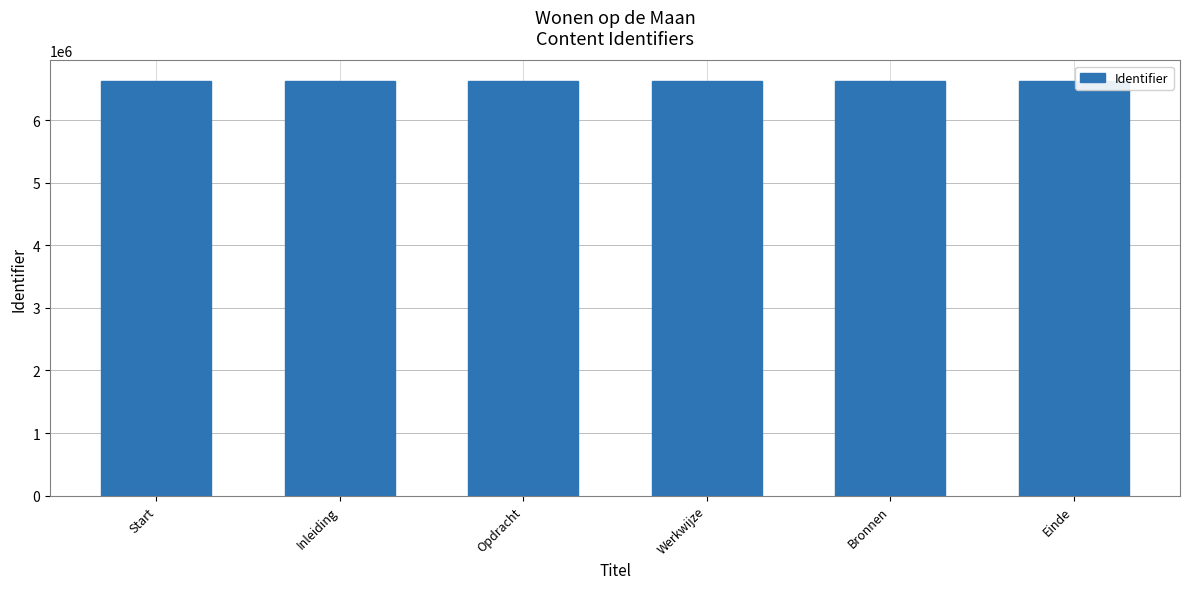

What is the average value?

6625589